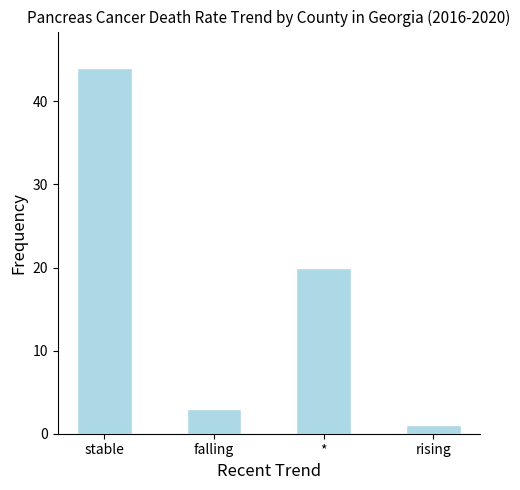

What is the maximum value shown in the chart?

44